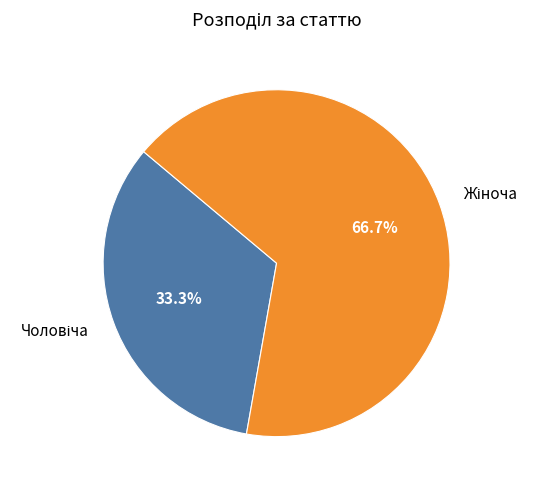

Is there a majority slice in this chart?

Yes